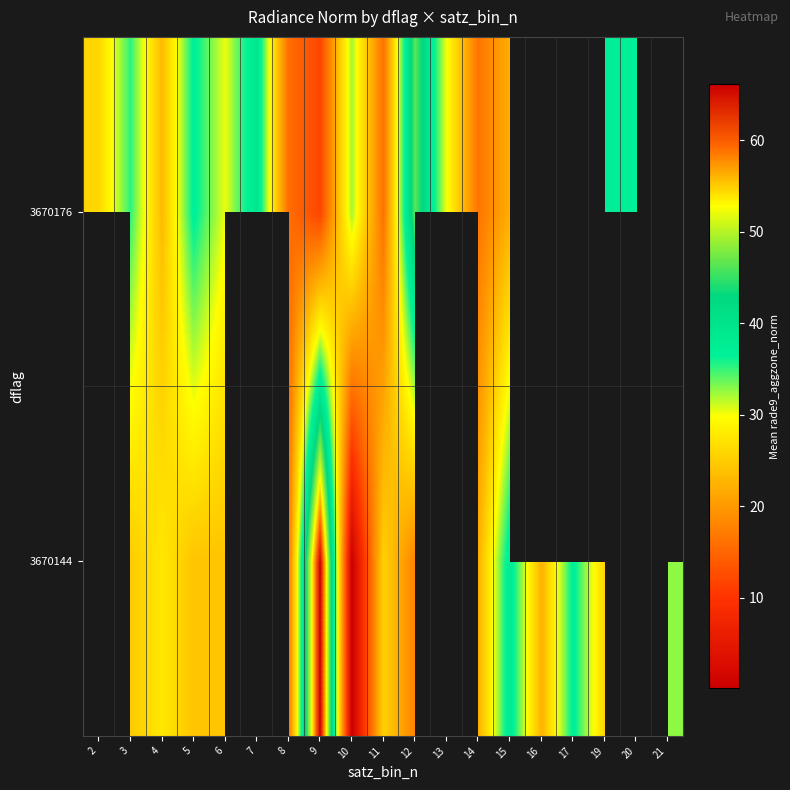

Count the number of data series in this chart.

2